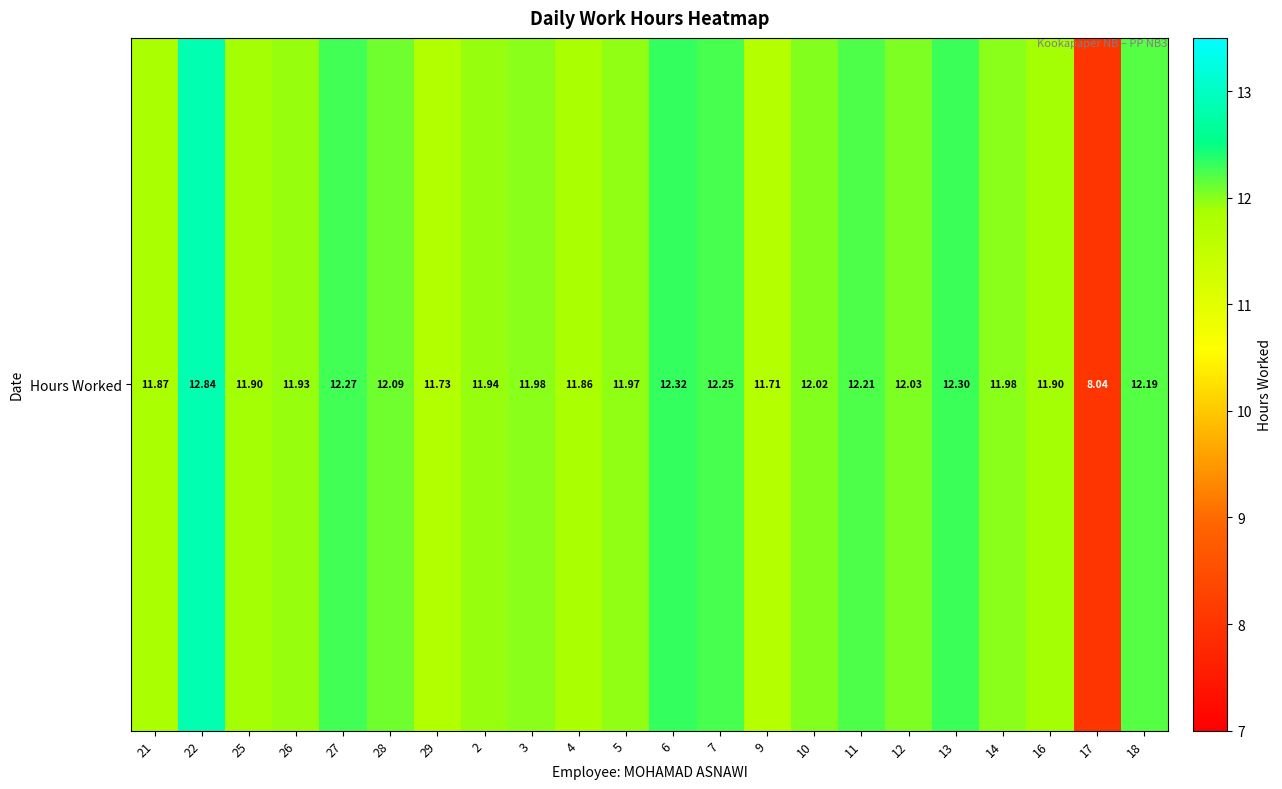

Is it true that the value at 29 is 11.7?

True